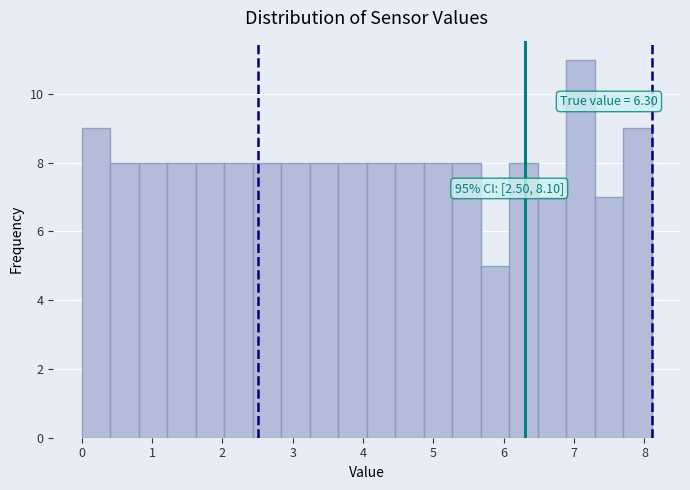

Which range on the x-axis has the tallest bar?

6.9 to 7.3